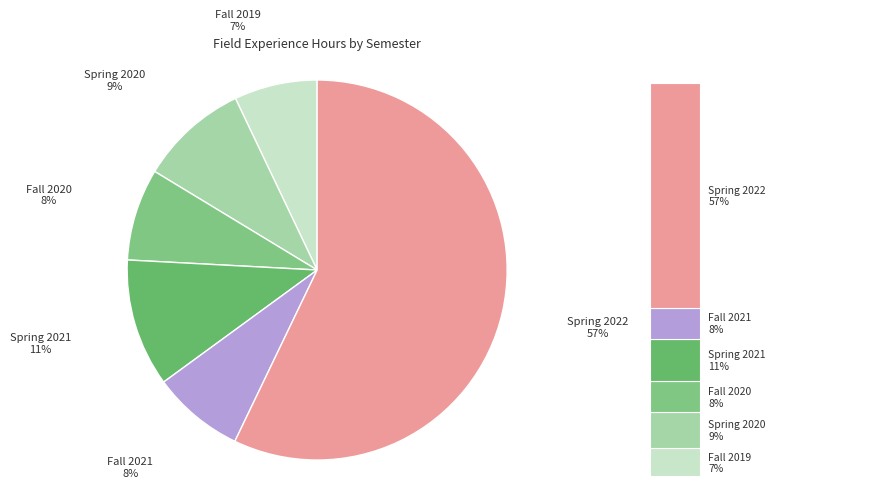

To the nearest percent, what percentage of the pie is Fall 2021?

8%